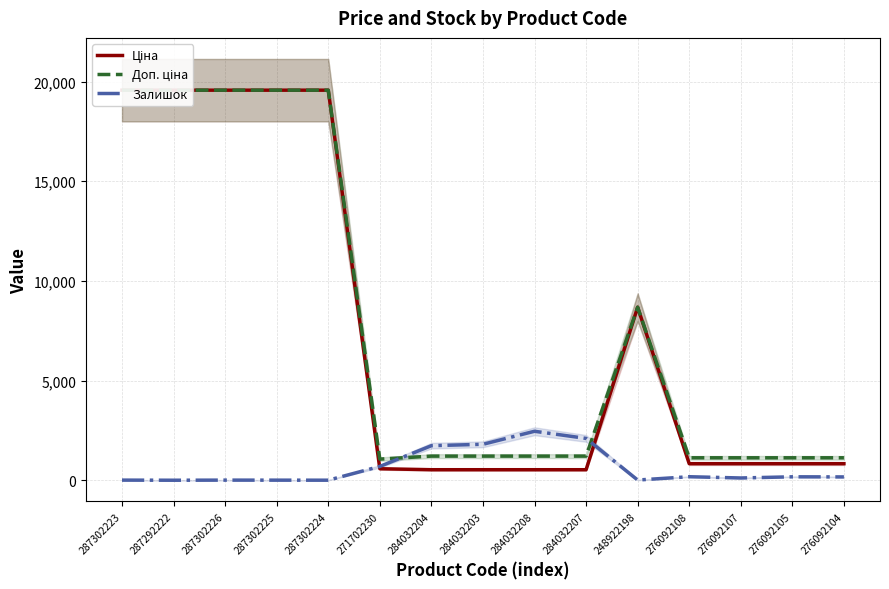

Reading left to right, what are all the values shown in this chart?

Ціна: 287302223=19564.9	287292222=19564.9	287302226=19564.9	287302225=19564.9	287302224=19564.9	271702230=578.1	284032204=528.2	284032203=528.2	284032208=528.2	284032207=528.2	248922198=8679.5	276092108=831.5	276092107=831.5	276092105=831.5	276092104=831.5
Доп. ціна: 287302223=19564.9	287292222=19564.9	287302226=19564.9	287302225=19564.9	287302224=19564.9	271702230=1060.0	284032204=1210.7	284032203=1210.7	284032208=1210.7	284032207=1210.7	248922198=8679.5	276092108=1126.7	276092107=1126.7	276092105=1126.7	276092104=1126.7
Залишок: 287302223=7.0	287292222=1.0	287302226=7.0	287302225=5.0	287302224=3.0	271702230=694.0	284032204=1734.0	284032203=1804.0	284032208=2457.0	284032207=2099.0	248922198=11.0	276092108=177.0	276092107=114.0	276092105=173.0	276092104=167.0